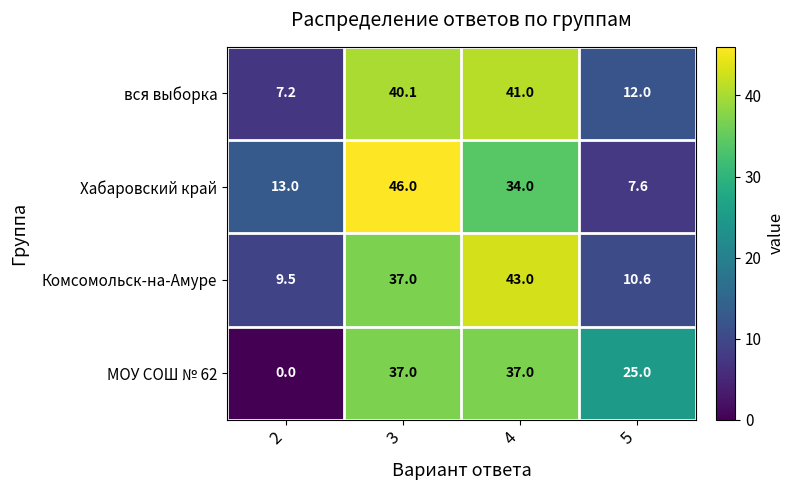

How many distinct data groups are displayed?

4